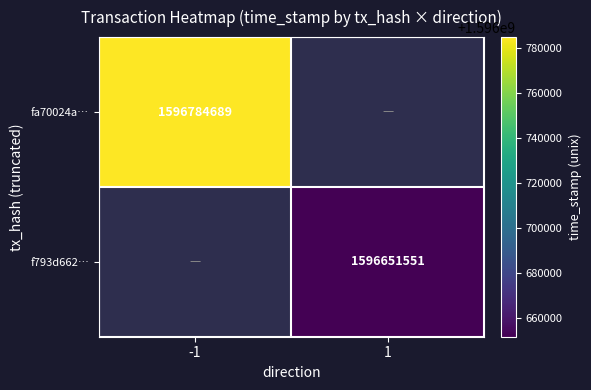

At which category does the chart reach its peak across all series?

-1